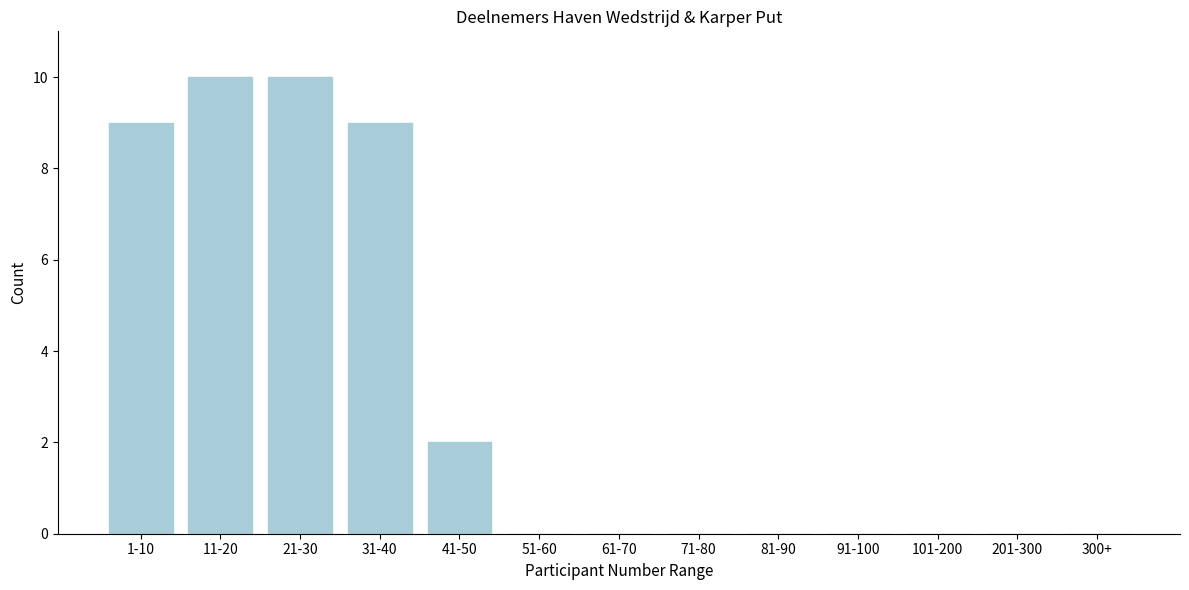

Reading right to left, what are all the values shown in this chart?

300+=0	201-300=0	101-200=0	91-100=0	81-90=0	71-80=0	61-70=0	51-60=0	41-50=2	31-40=9	21-30=10	11-20=10	1-10=9